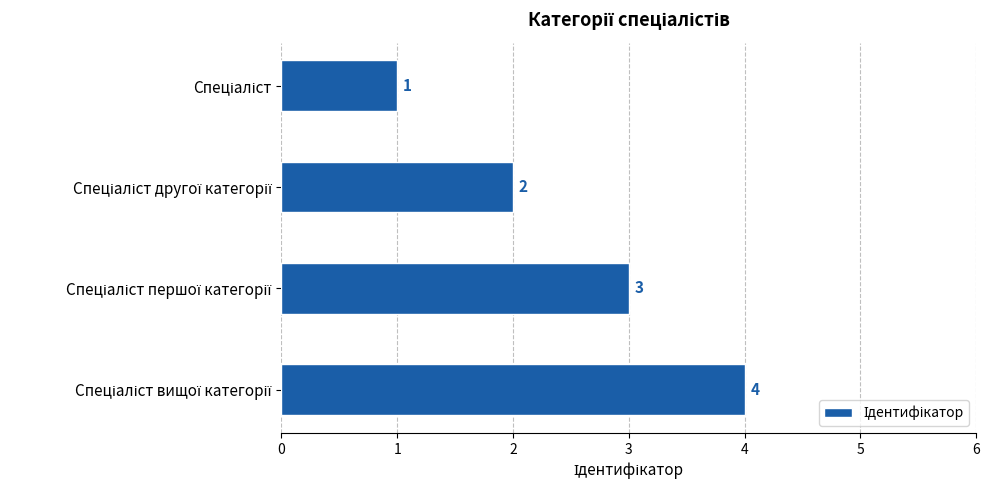

What is the difference between the maximum and minimum values?

3